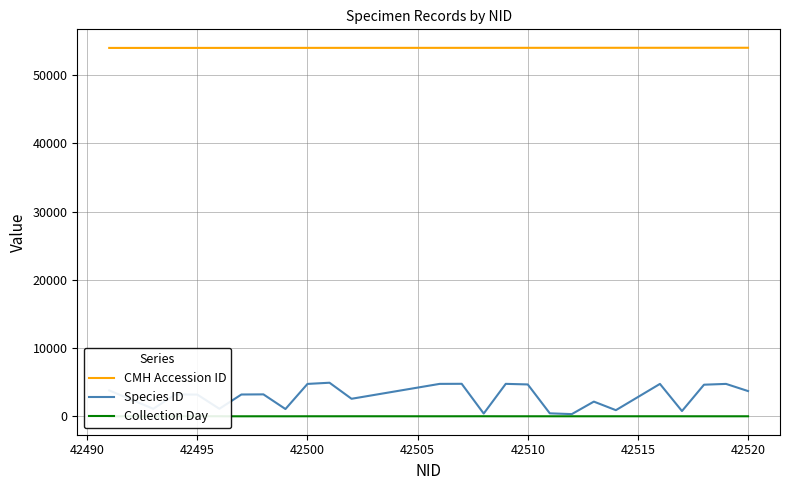

What is the difference between the second highest and minimum values in the Species ID series?

4439